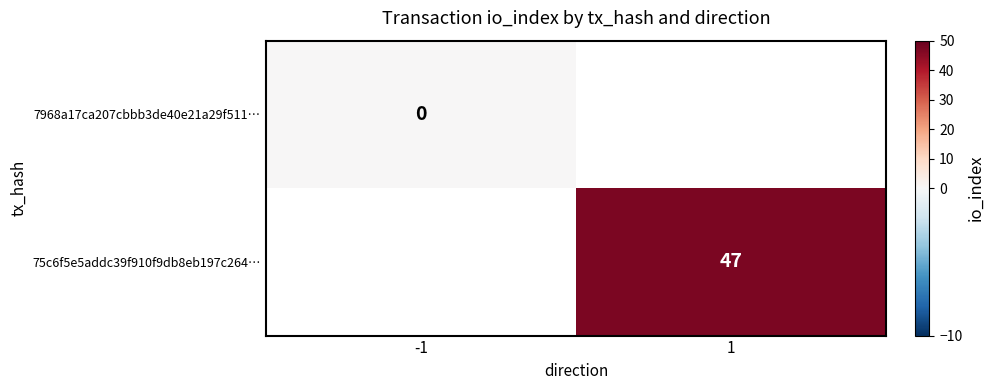

Count the number of data series in this chart.

2